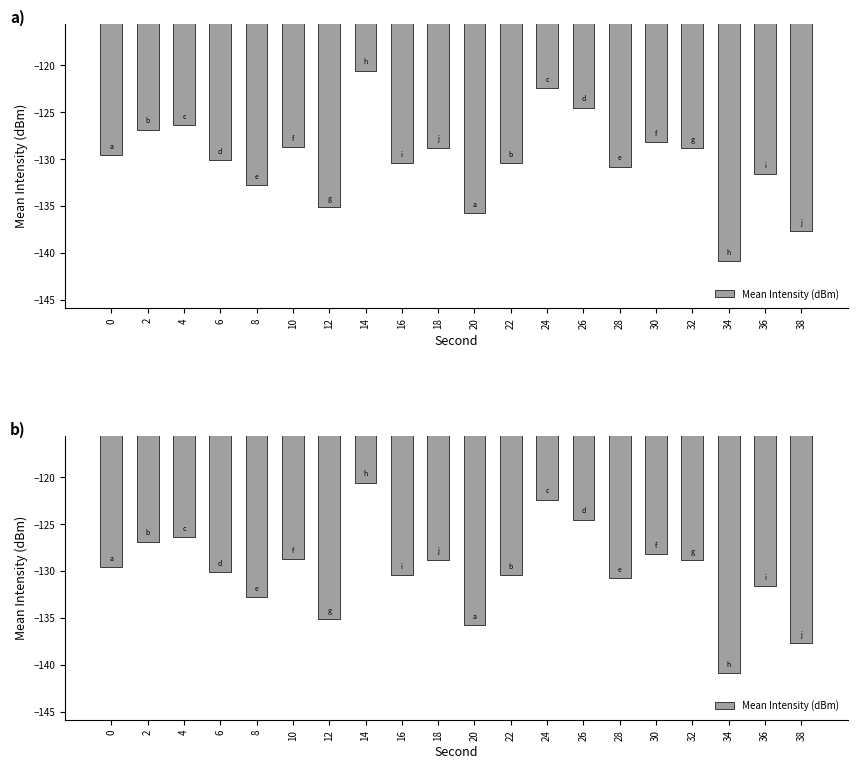

Reading left to right, list all the values displayed in this chart.

-129.6	-126.9	-126.4	-130.1	-132.8	-128.7	-135.1	-120.6	-130.4	-128.8	-135.8	-130.4	-122.4	-124.5	-130.8	-128.2	-128.9	-140.8	-131.6	-137.7